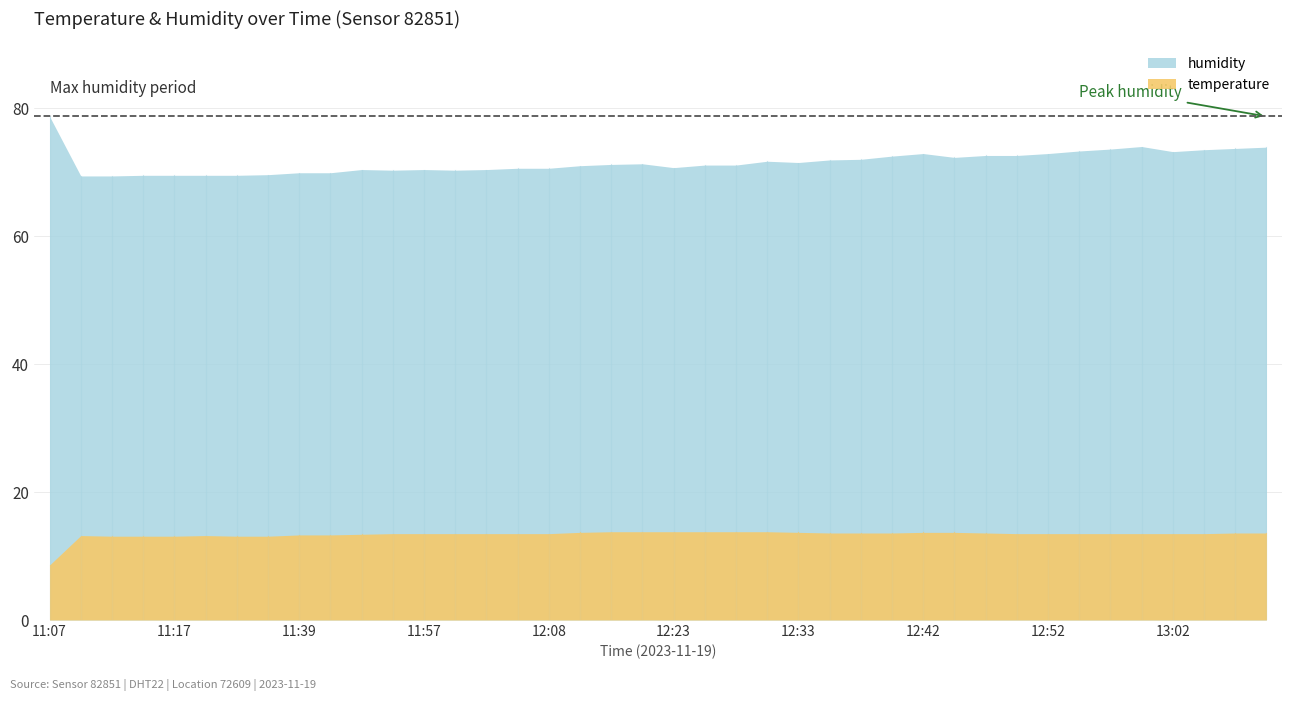

Reading right to left, list all the values displayed in this chart.

temperature: 13:10=13.6	13:08=13.6	13:05=13.5	13:02=13.5	13:00=13.5	12:57=13.5	12:55=13.5	12:52=13.5	12:50=13.5	12:47=13.6	12:45=13.7	12:42=13.7	12:40=13.6	12:38=13.6	12:35=13.6	12:33=13.7	12:30=13.8	12:28=13.8	12:25=13.8	12:23=13.8	12:20=13.8	12:18=13.8	12:13=13.7	12:08=13.5	12:05=13.5	12:03=13.5	12:00=13.5	11:57=13.5	11:55=13.5	11:50=13.4	11:45=13.3	11:39=13.3	11:25=13.1	11:22=13.1	11:20=13.2	11:17=13.1	11:15=13.1	11:12=13.1	11:10=13.2	11:07=8.6
humidity: 13:10=73.9	13:08=73.7	13:05=73.5	13:02=73.2	13:00=74.0	12:57=73.6	12:55=73.3	12:52=72.9	12:50=72.6	12:47=72.6	12:45=72.3	12:42=72.9	12:40=72.5	12:38=72.0	12:35=71.9	12:33=71.5	12:30=71.7	12:28=71.1	12:25=71.1	12:23=70.7	12:20=71.3	12:18=71.2	12:13=71.0	12:08=70.6	12:05=70.6	12:03=70.4	12:00=70.3	11:57=70.4	11:55=70.3	11:50=70.4	11:45=69.9	11:39=69.9	11:25=69.6	11:22=69.5	11:20=69.5	11:17=69.5	11:15=69.5	11:12=69.4	11:10=69.4	11:07=78.7